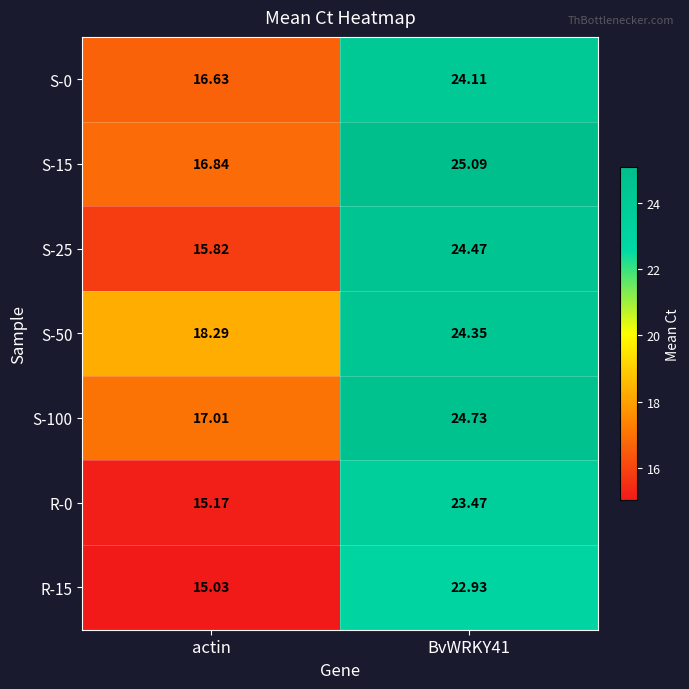

What is the total value across all series at actin?

114.8